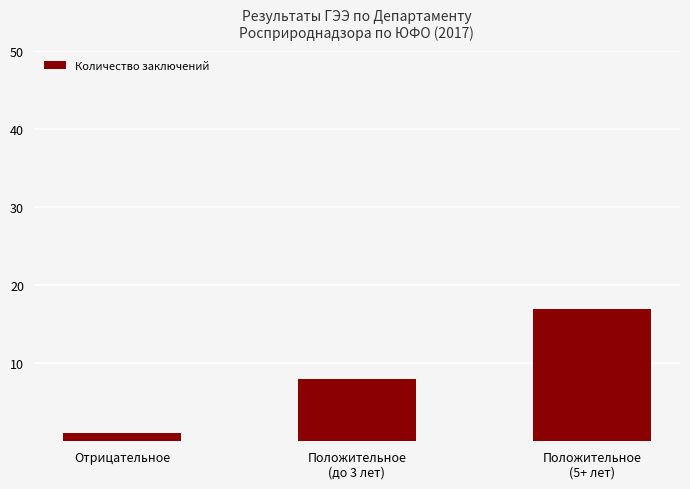

Reading left to right, transcribe all the data shown in this chart.

Отрицательное=1	Положительное
(до 3 лет)=8	Положительное
(5+ лет)=17